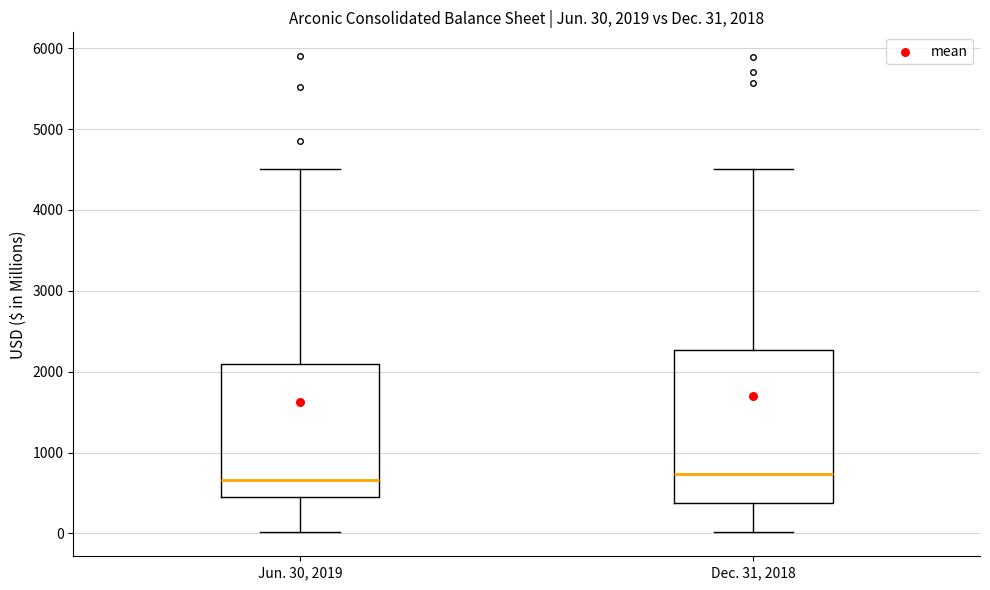

Which box is the tallest, from its lower edge to its upper edge?

Dec. 31, 2018